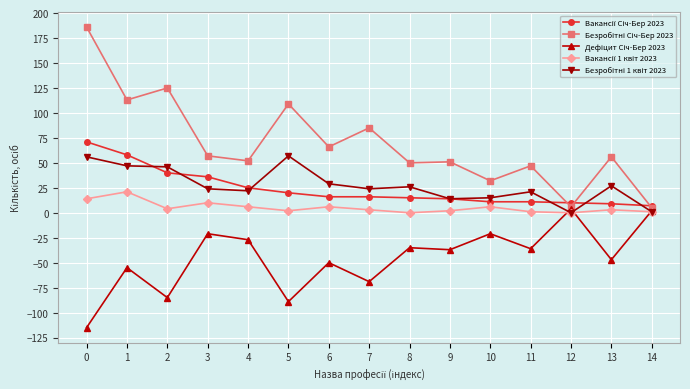

What is the minimum value shown in the chart?

-115